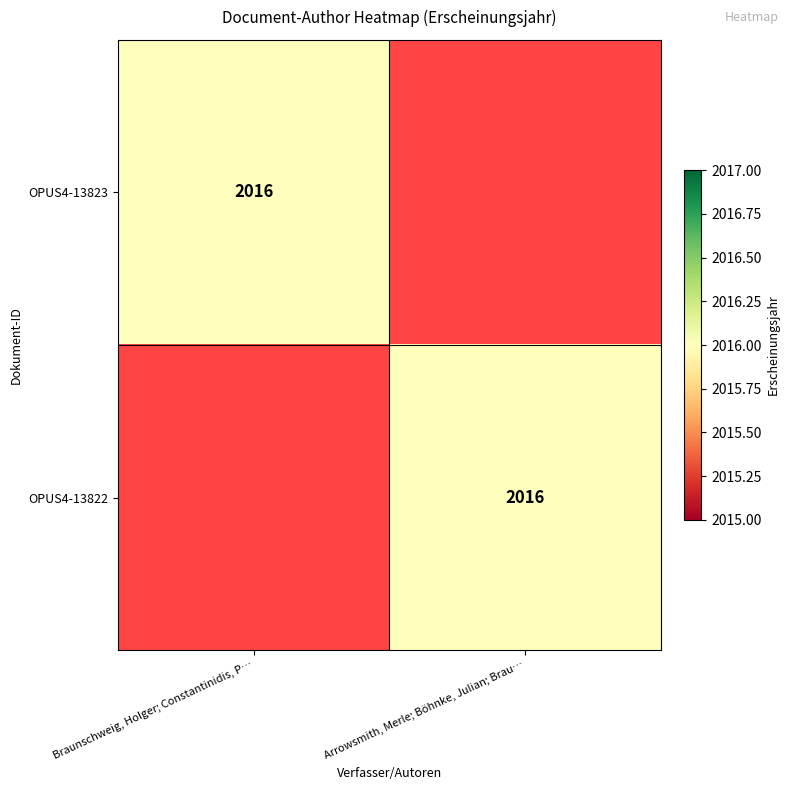

The OPUS4-13822 series shows 2016 at Arrowsmith, Merle; Böhnke, Julian; Brau…. True or false?

True